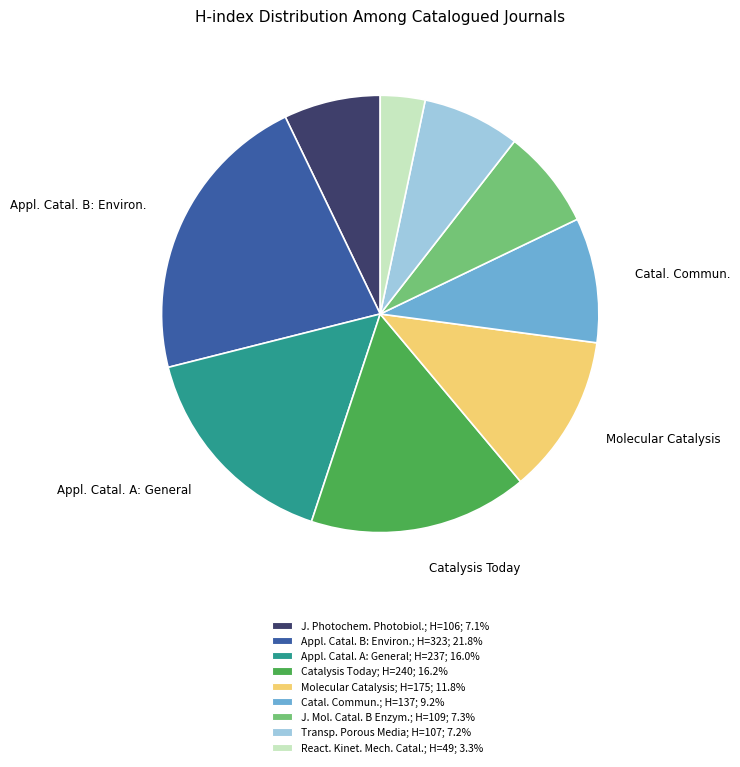

Does any single category account for the majority?

No